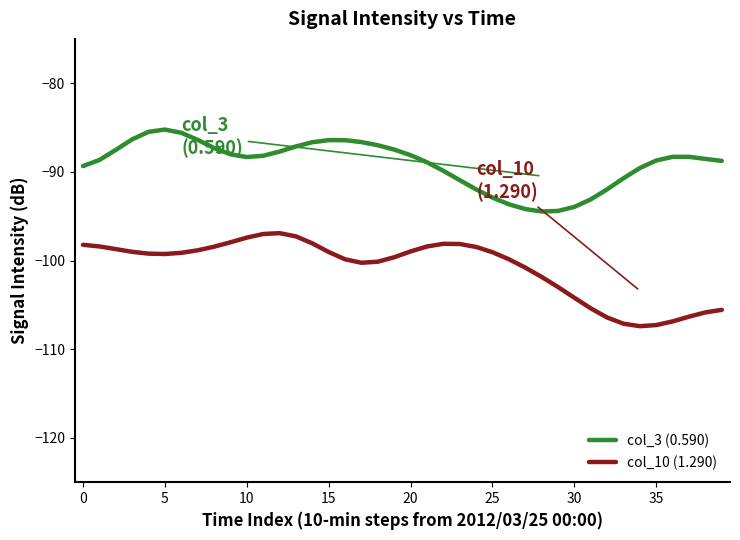

What is the maximum value shown in the chart?

-85.2